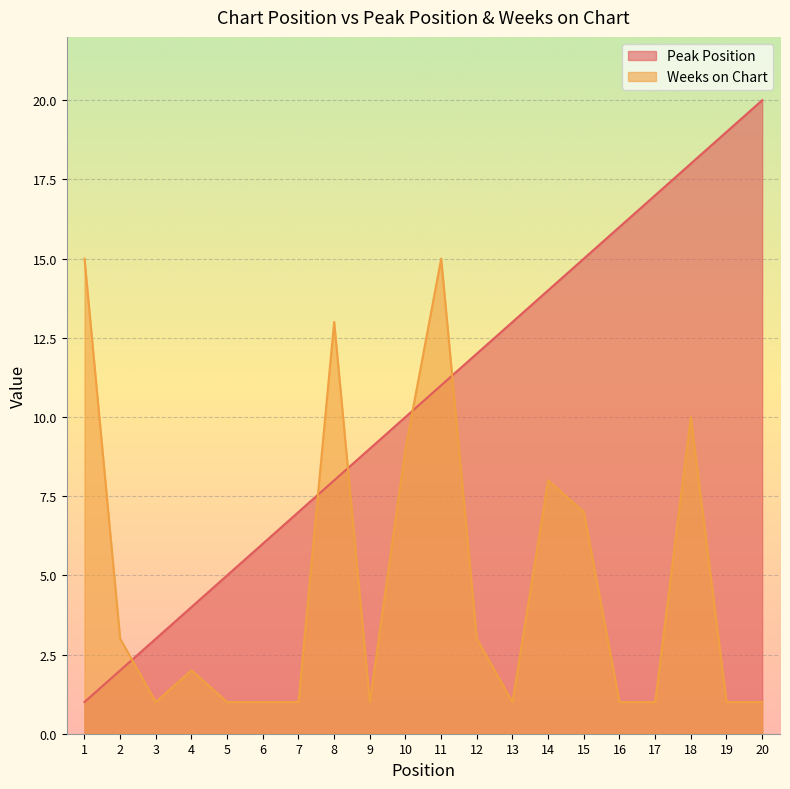

Is it true that Weeks on Chart equals 2 at 3?

False